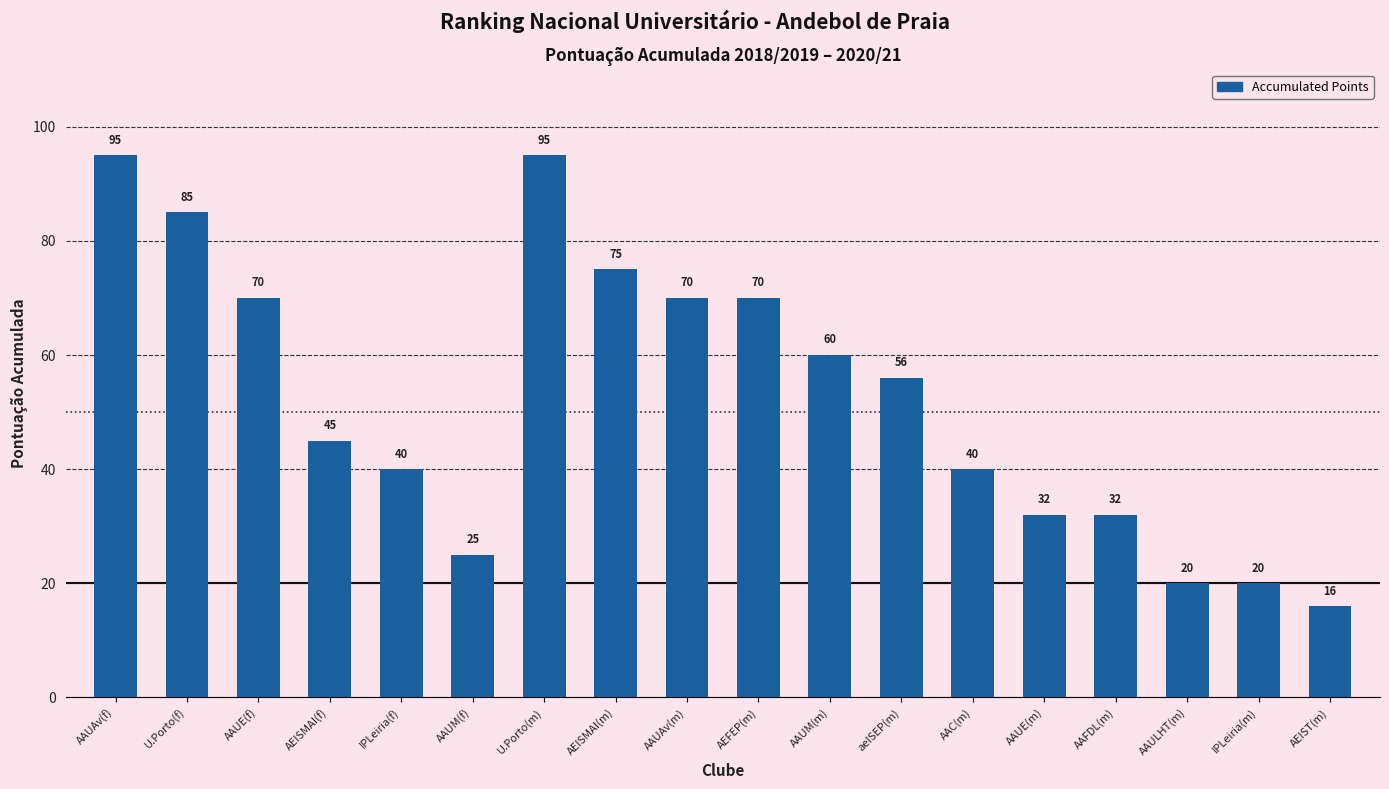

What is the ratio of the value at AAUAv(m) to the value at AAUE(f)?

1.0